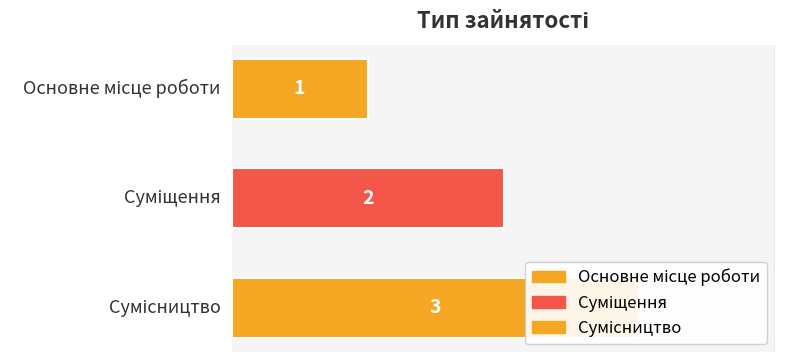

At which category does the chart reach its peak across all series?

Сумісництво